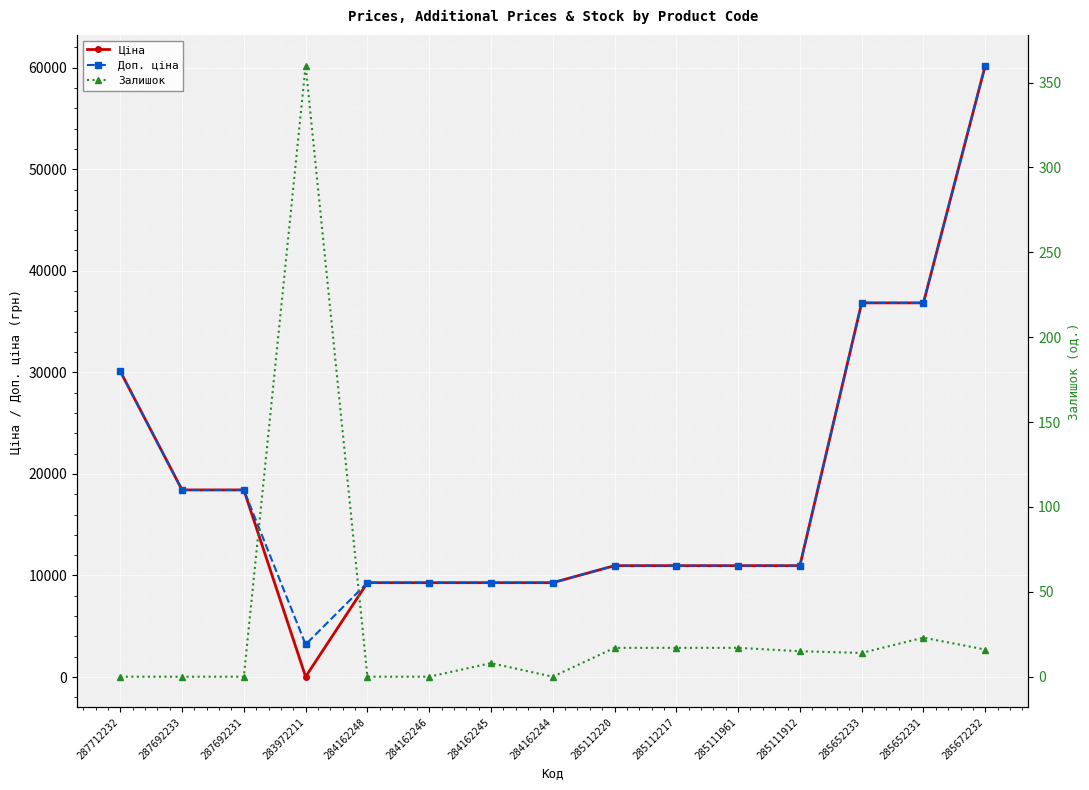

How many lines are shown in the chart?

3